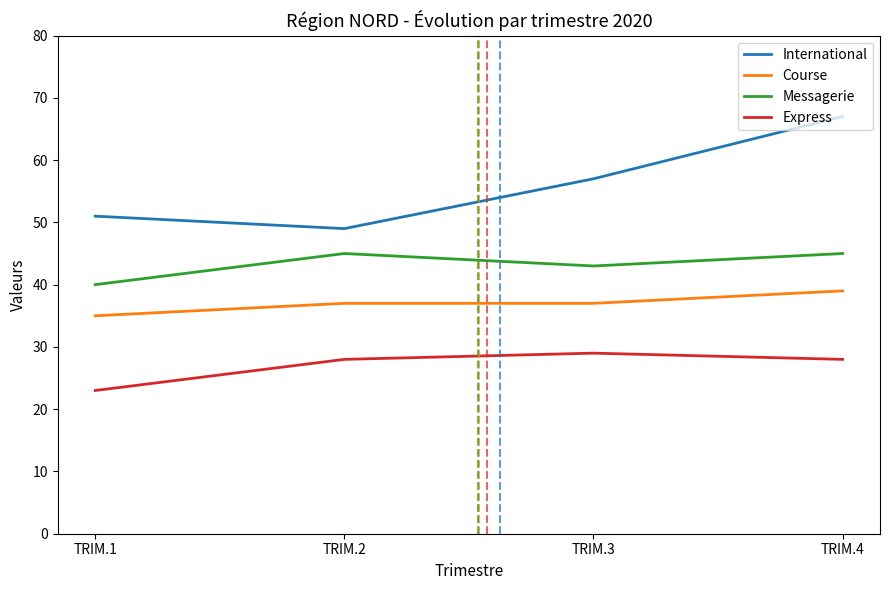

Does the chart have visible grid lines?

No